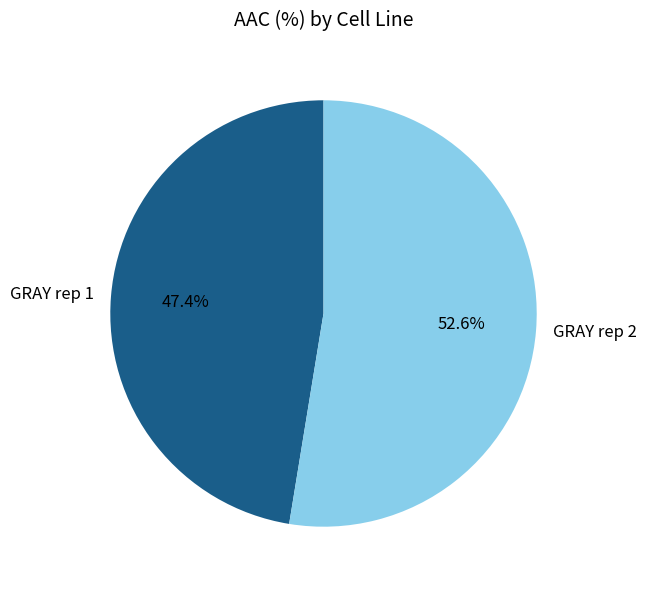

Approximately how many times larger is the value at GRAY rep 2 compared to GRAY rep 1?

1.1